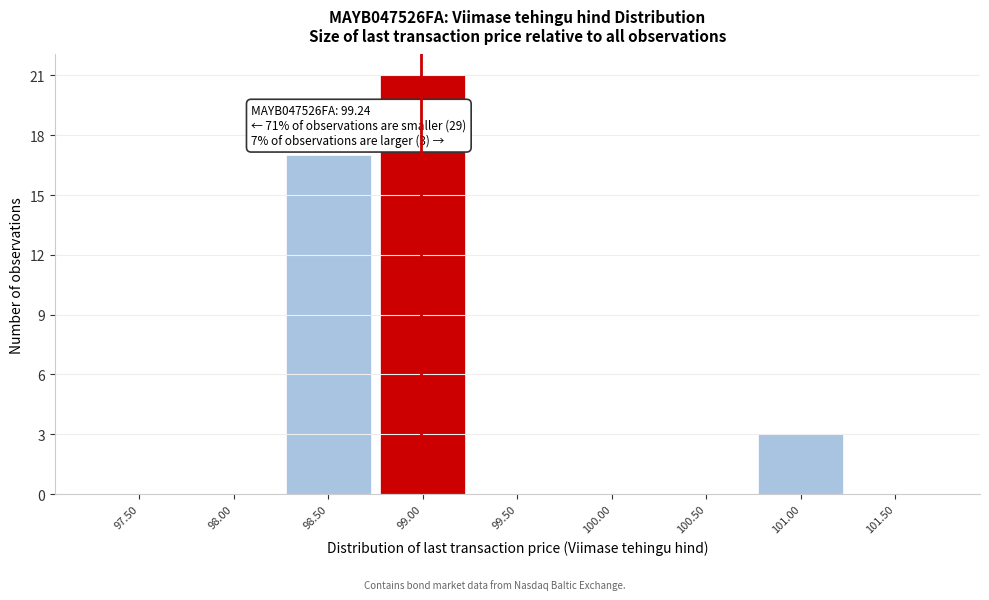

Reading left to right, extract all data points from this chart.

97.50=0	98.00=0	98.50=17	99.00=21	99.50=0	100.00=0	100.50=0	101.00=3	101.50=0